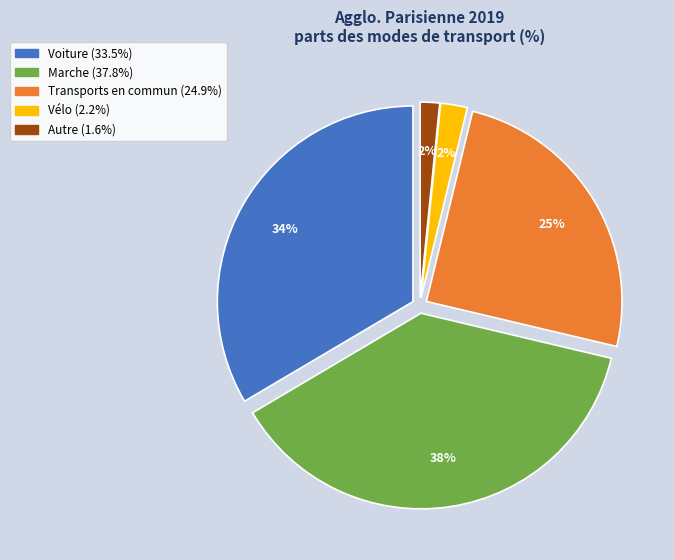

Approximately how many times larger is the value at Vélo compared to Transports en commun?

0.1